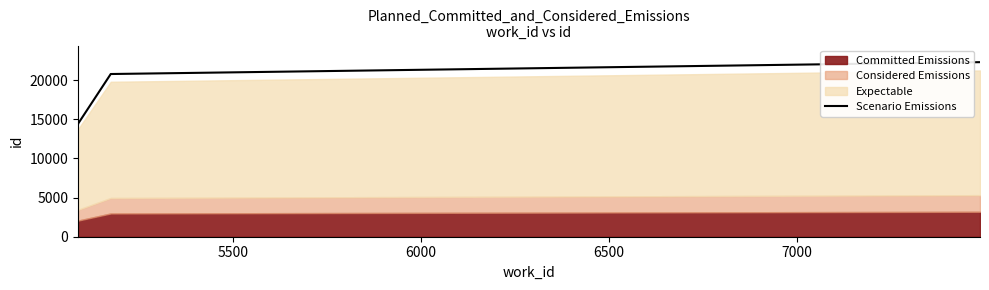

Reading left to right, transcribe all the data shown in this chart.

14385.0	14417.6	20775.3	22289.4